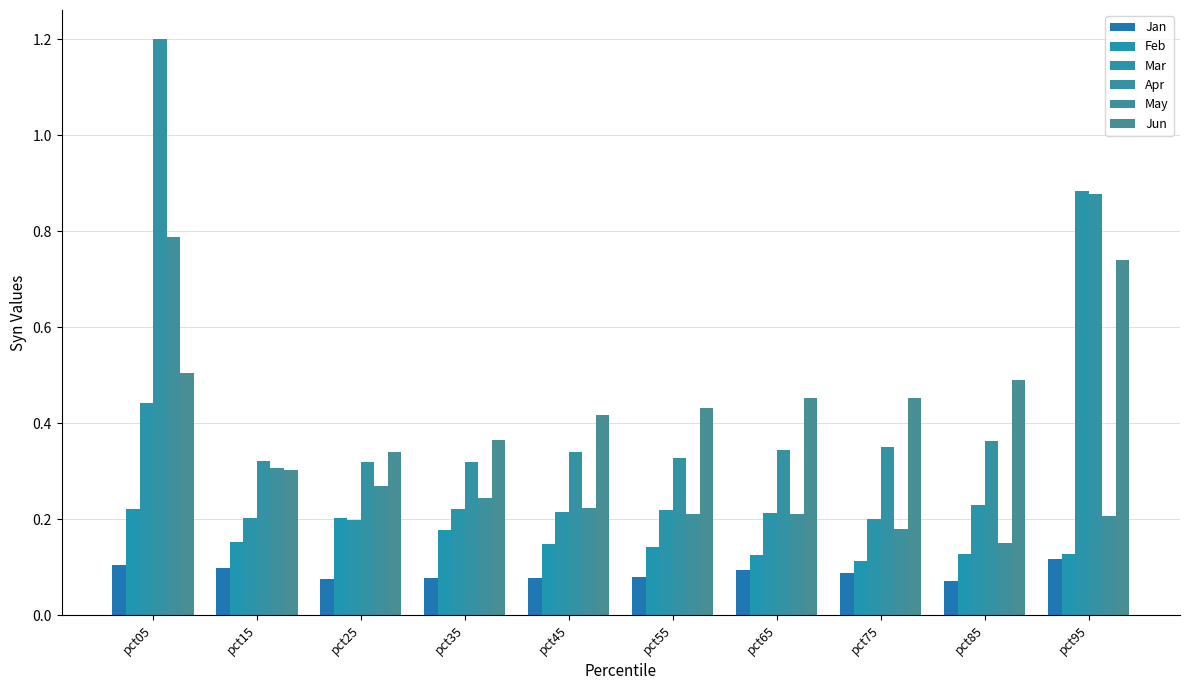

The value of Jan at pct15 is 0.1. True or false?

True